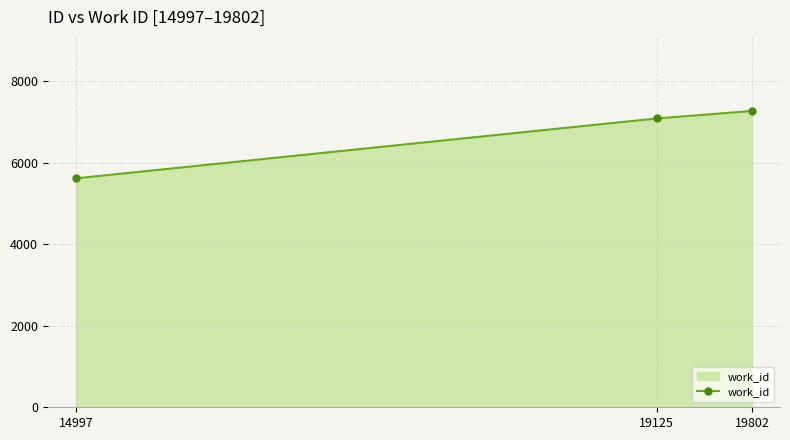

List the labels in order of value, smallest first.

14997, 19125, 19802